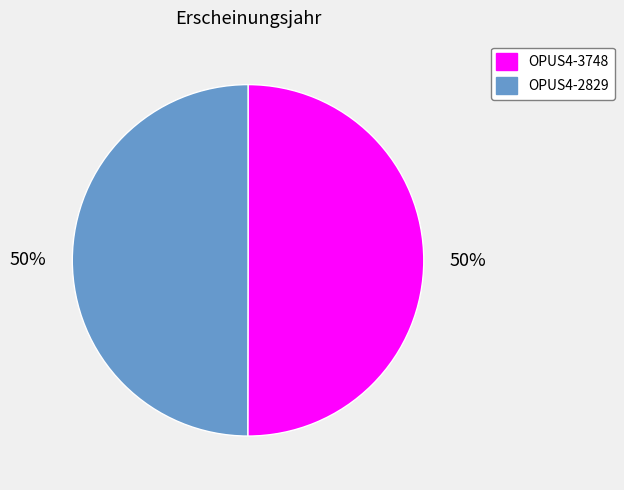

To the nearest percent, what portion does OPUS4-3748 represent?

50%